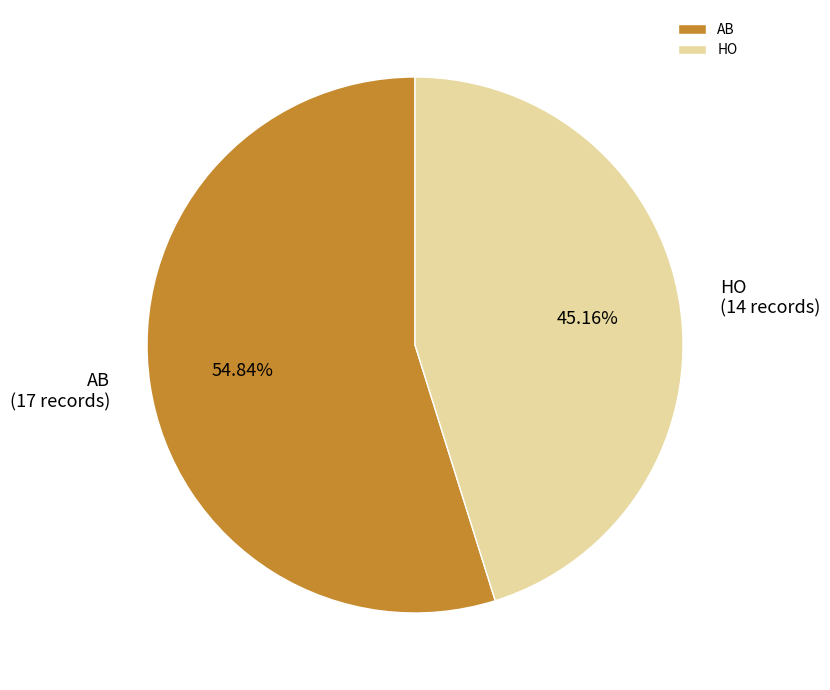

To the nearest percent, what portion does AB represent?

55%